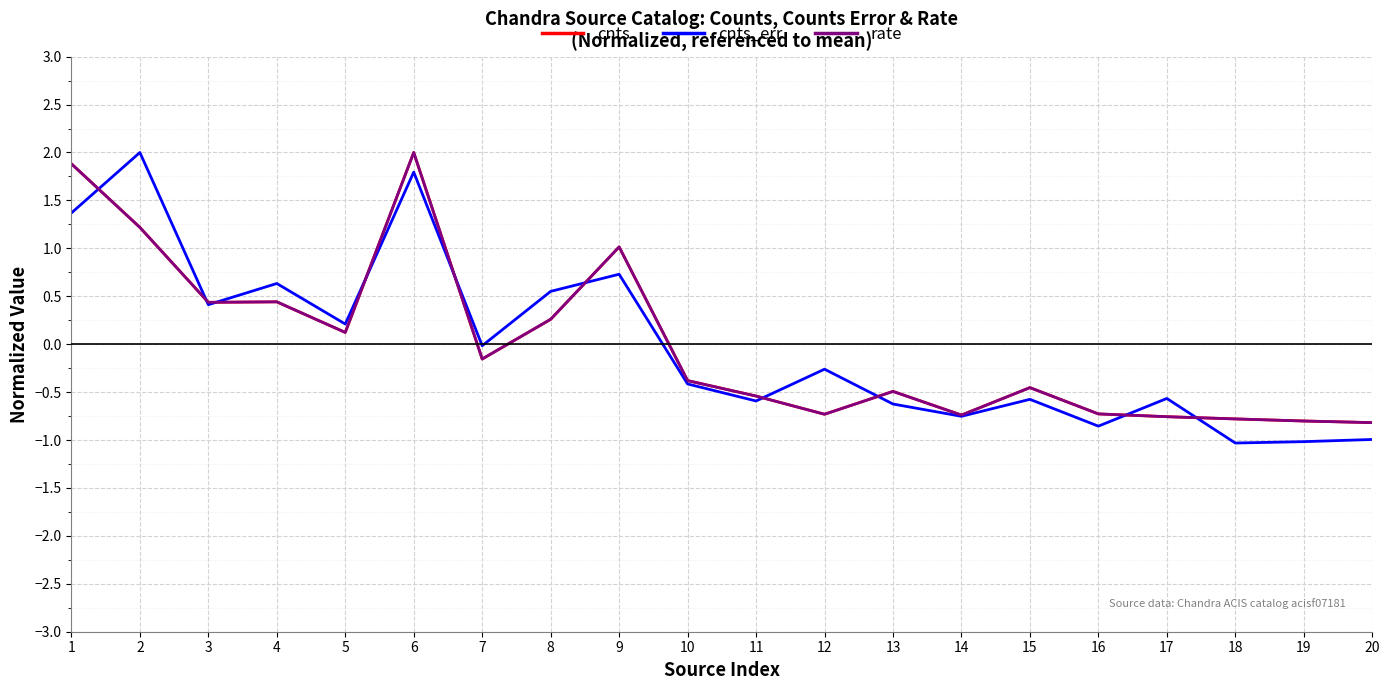

Is the value of cnts at 20 greater than the value of rate at 8?

No